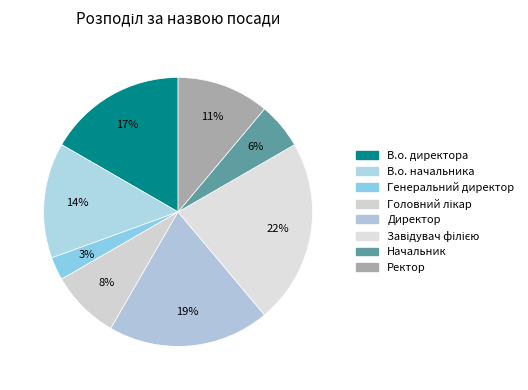

To the nearest percent, what is the difference between the Ректор and Директор slice percentages?

8%